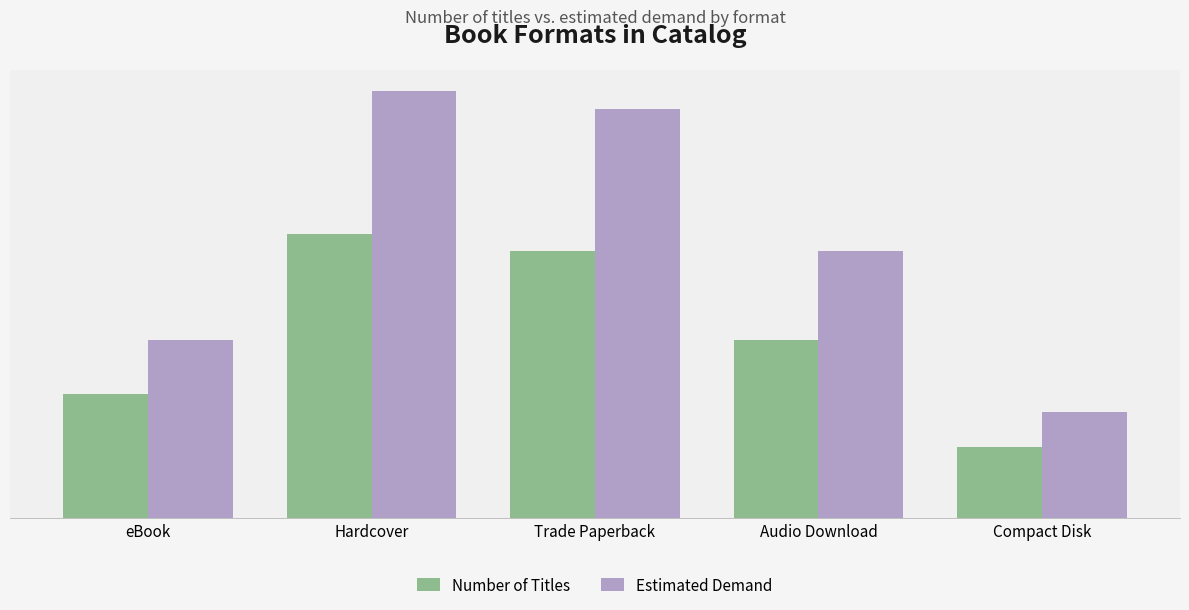

What is the approximate value of Estimated Demand at Hardcover?

24